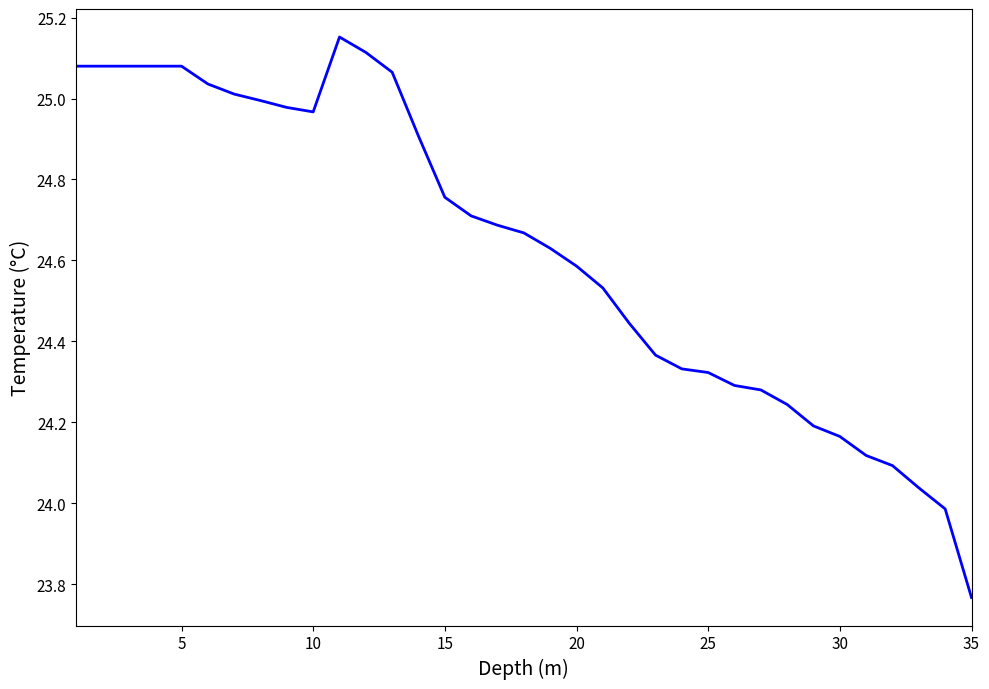

What is the difference between the maximum and minimum values?

1.4